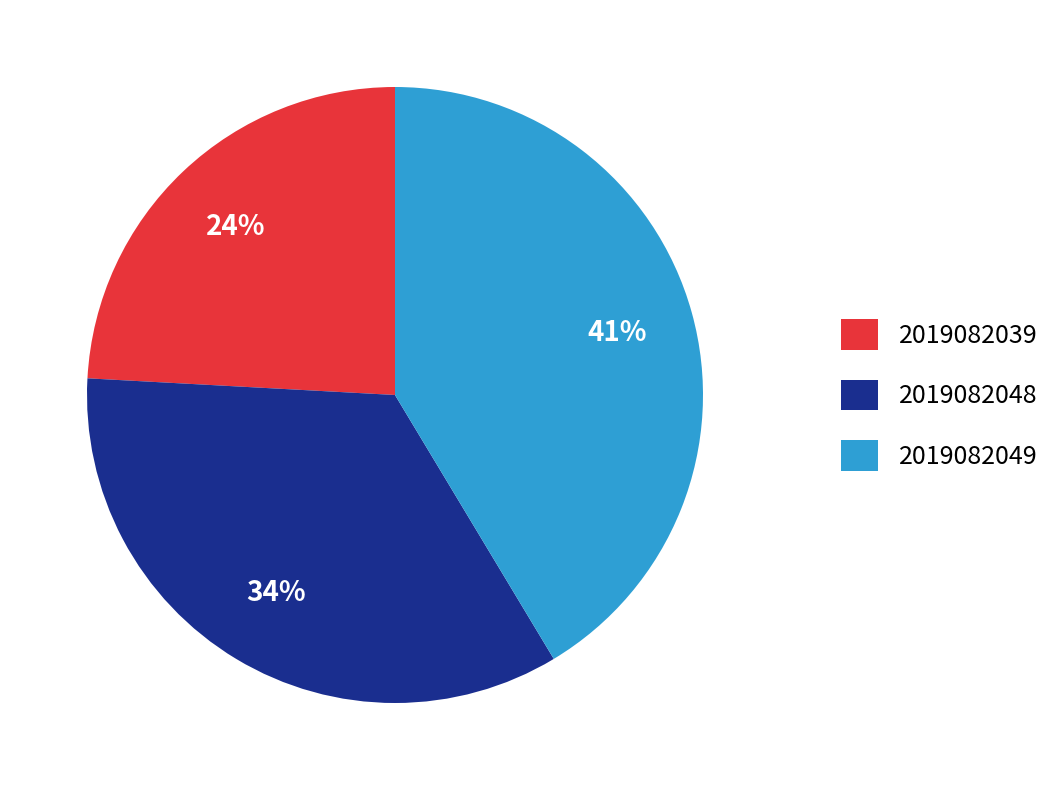

Approximately how many times larger is the value at 2019082049 compared to 2019082048?

1.2